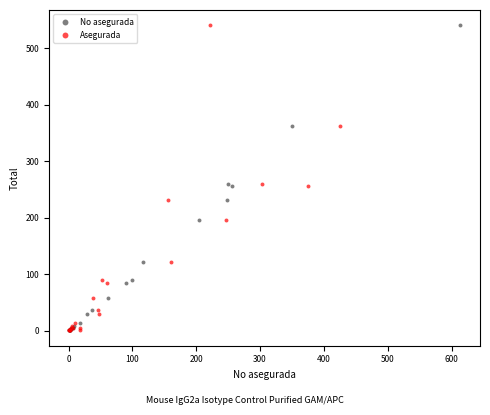

What are all the series names shown in the legend?

No asegurada, Asegurada